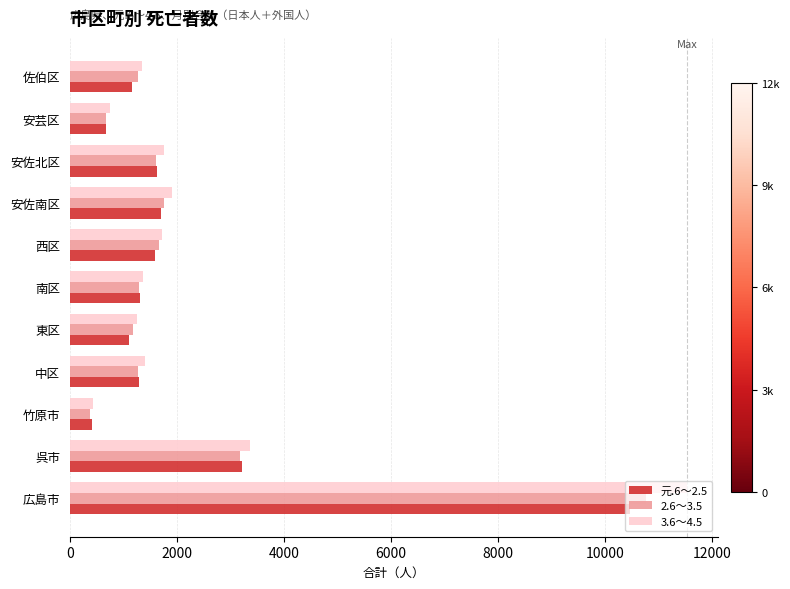

Is it true that 元.6～2.5 equals 1697 at 安佐南区?

True